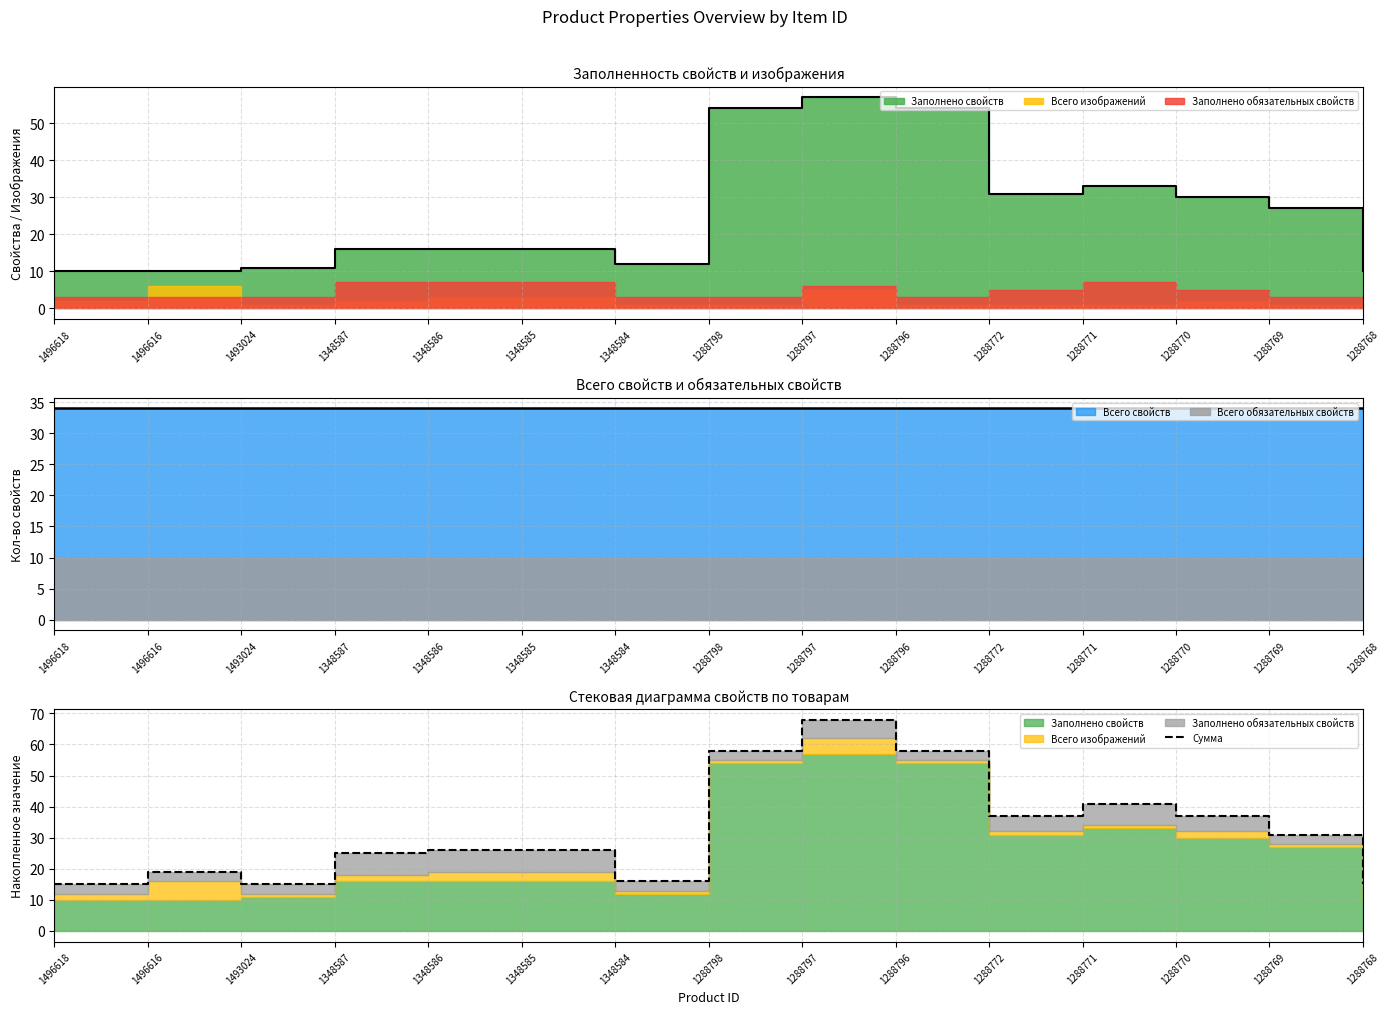

Where is the first local maximum?

1496616